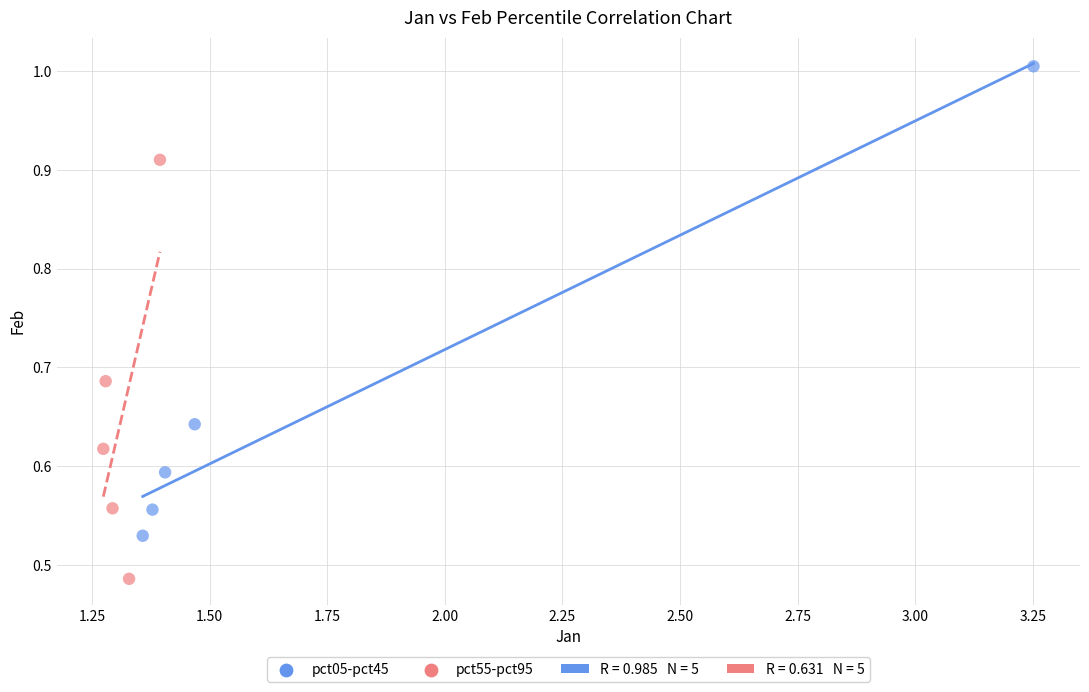

Which series contains the highest Y value?

pct05-pct45